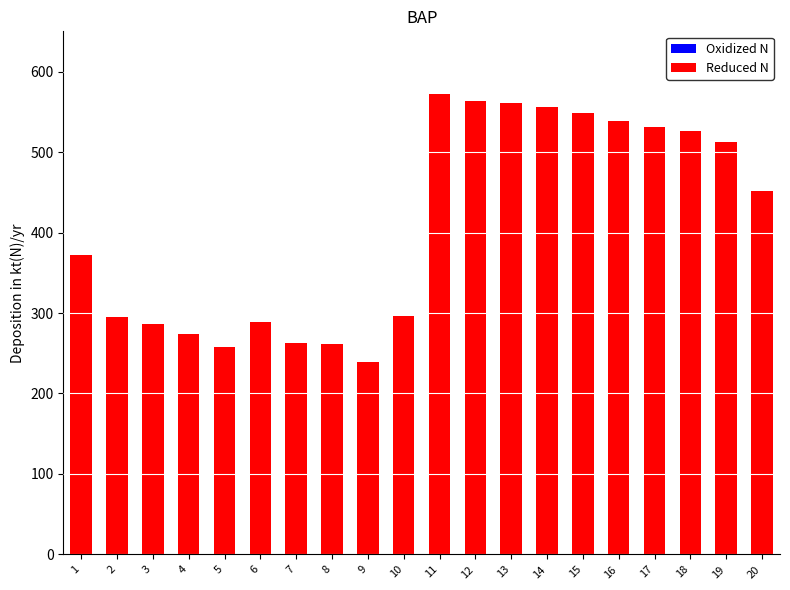

Which has a higher value, 3 or 16?

16